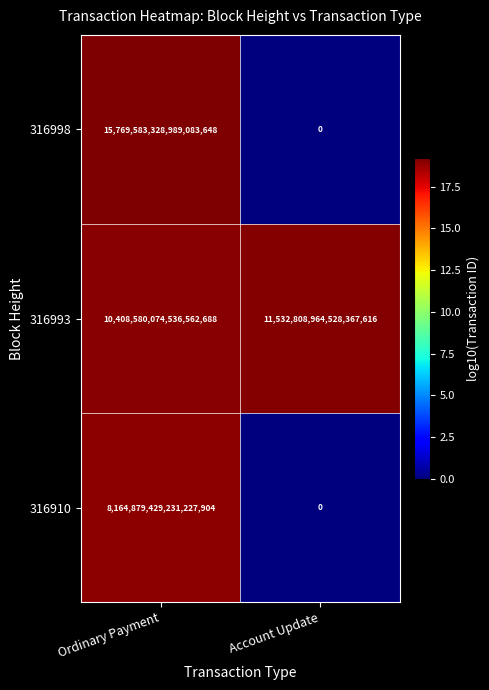

Rank the series by their maximum value, from lowest to highest.

316910, 316993, 316998